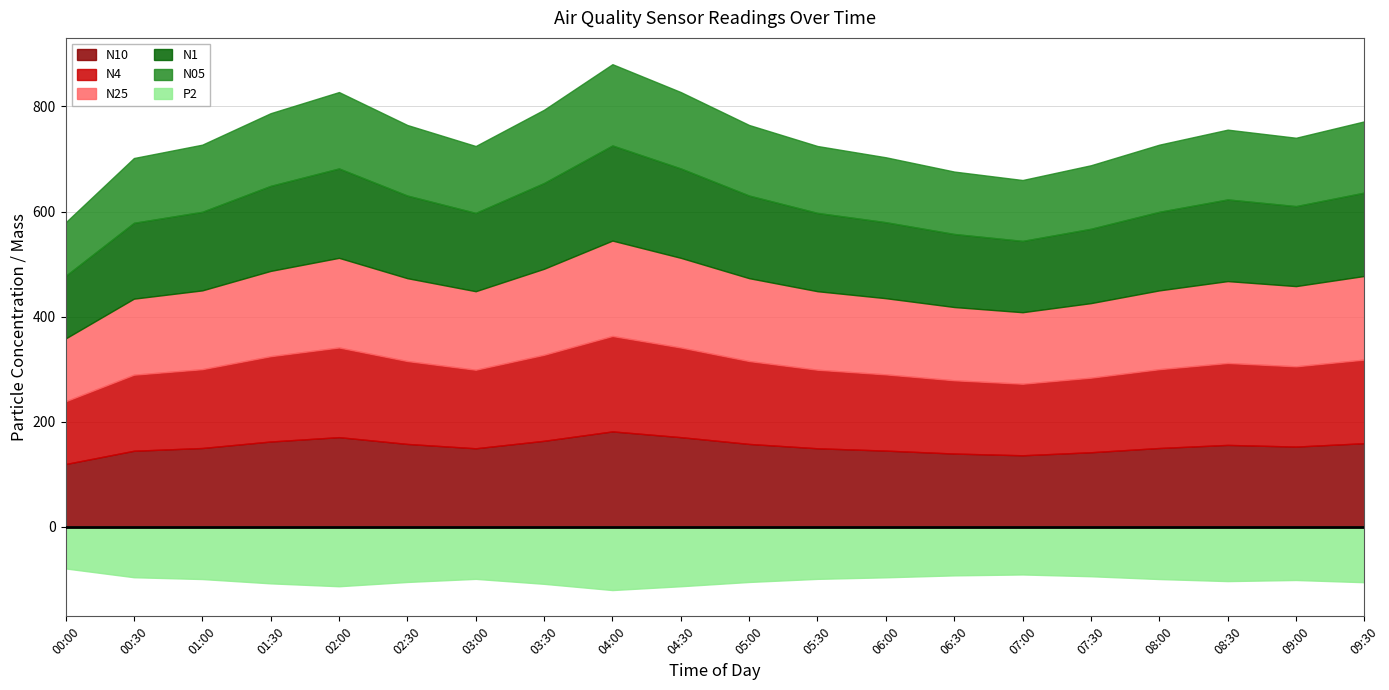

Does the chart have visible grid lines?

Yes